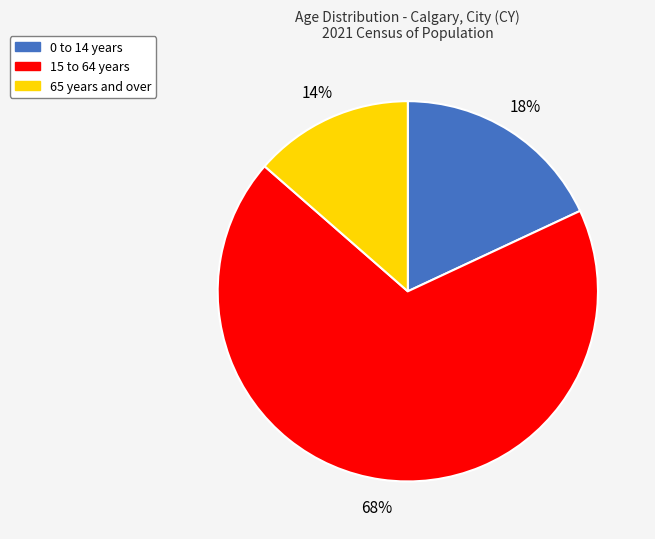

The 65 years and over slice represents 27% of the pie. True or false?

False